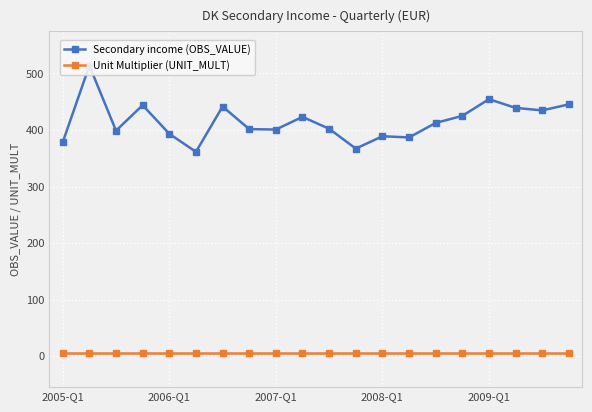

True or false: Unit Multiplier (UNIT_MULT) and Secondary income (OBS_VALUE) cross at least once.

False